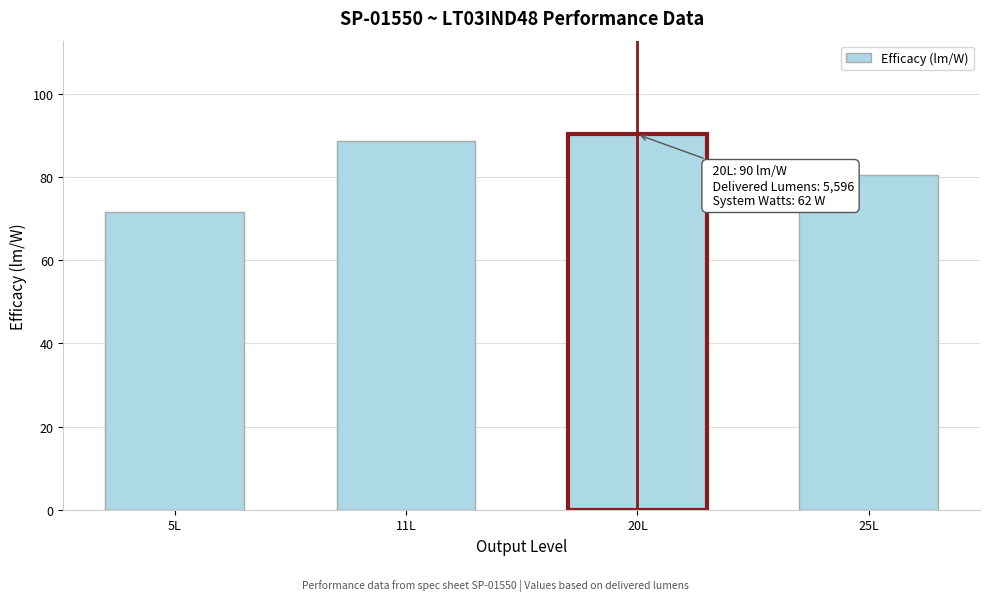

Reading left to right, list all the values displayed in this chart.

5L=71.7	11L=88.7	20L=90.3	25L=80.5